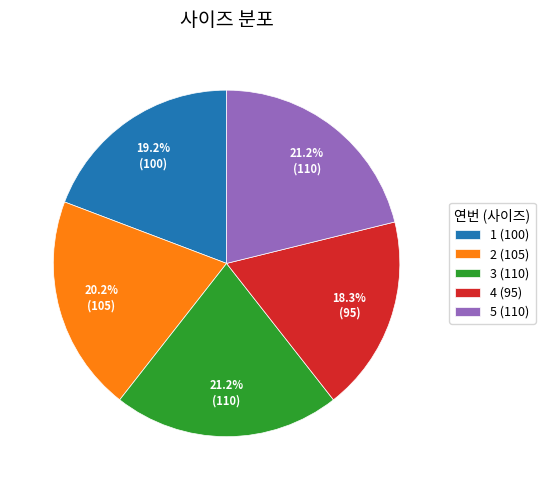

To the nearest percent, what is the difference between the largest and smallest slice percentages?

3%